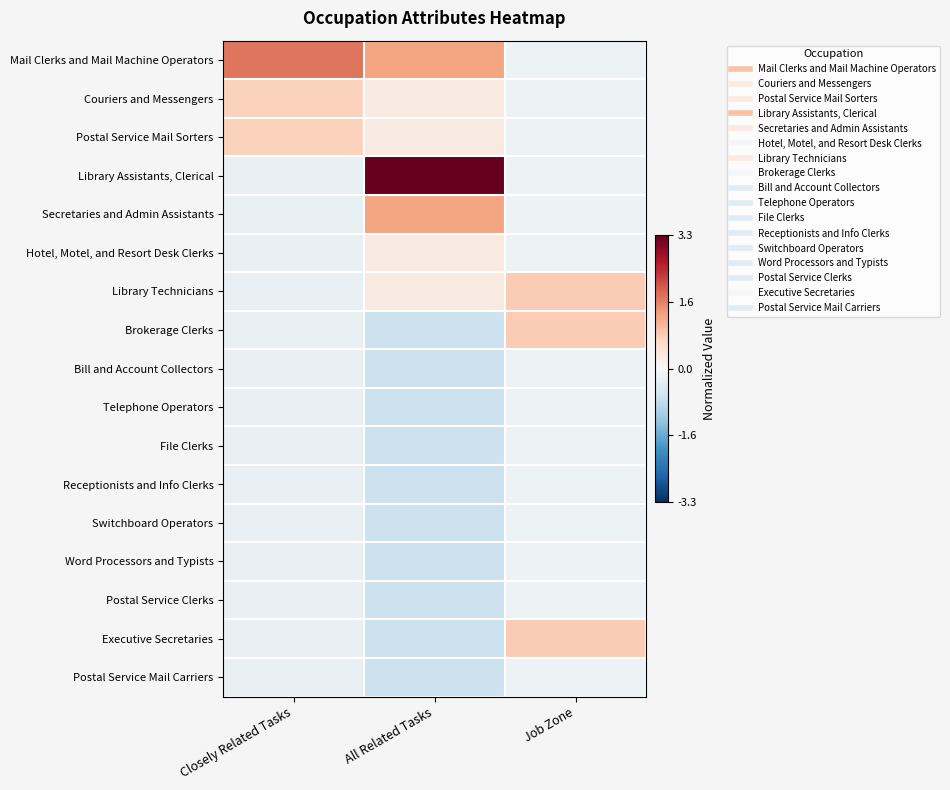

Reading left to right, list all the values displayed in this chart.

Mail Clerks and Mail Machine Operators: Closely Related Tasks=1.8	All Related Tasks=1.3	Job Zone=-0.2
Couriers and Messengers: Closely Related Tasks=0.8	All Related Tasks=0.3	Job Zone=-0.2
Postal Service Mail Sorters: Closely Related Tasks=0.8	All Related Tasks=0.3	Job Zone=-0.2
Library Assistants, Clerical: Closely Related Tasks=-0.2	All Related Tasks=3.3	Job Zone=-0.2
Secretaries and Admin Assistants: Closely Related Tasks=-0.2	All Related Tasks=1.3	Job Zone=-0.2
Hotel, Motel, and Resort Desk Clerks: Closely Related Tasks=-0.2	All Related Tasks=0.3	Job Zone=-0.2
Library Technicians: Closely Related Tasks=-0.2	All Related Tasks=0.3	Job Zone=0.8
Brokerage Clerks: Closely Related Tasks=-0.2	All Related Tasks=-0.7	Job Zone=0.8
Bill and Account Collectors: Closely Related Tasks=-0.2	All Related Tasks=-0.7	Job Zone=-0.2
Telephone Operators: Closely Related Tasks=-0.2	All Related Tasks=-0.7	Job Zone=-0.2
File Clerks: Closely Related Tasks=-0.2	All Related Tasks=-0.7	Job Zone=-0.2
Receptionists and Info Clerks: Closely Related Tasks=-0.2	All Related Tasks=-0.7	Job Zone=-0.2
Switchboard Operators: Closely Related Tasks=-0.2	All Related Tasks=-0.7	Job Zone=-0.2
Word Processors and Typists: Closely Related Tasks=-0.2	All Related Tasks=-0.7	Job Zone=-0.2
Postal Service Clerks: Closely Related Tasks=-0.2	All Related Tasks=-0.7	Job Zone=-0.2
Executive Secretaries: Closely Related Tasks=-0.2	All Related Tasks=-0.7	Job Zone=0.8
Postal Service Mail Carriers: Closely Related Tasks=-0.2	All Related Tasks=-0.7	Job Zone=-0.2